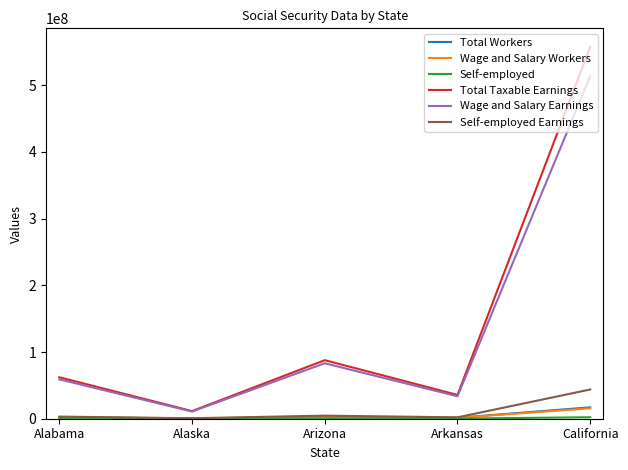

Which series has the largest range (max minus min)?

Total Taxable Earnings